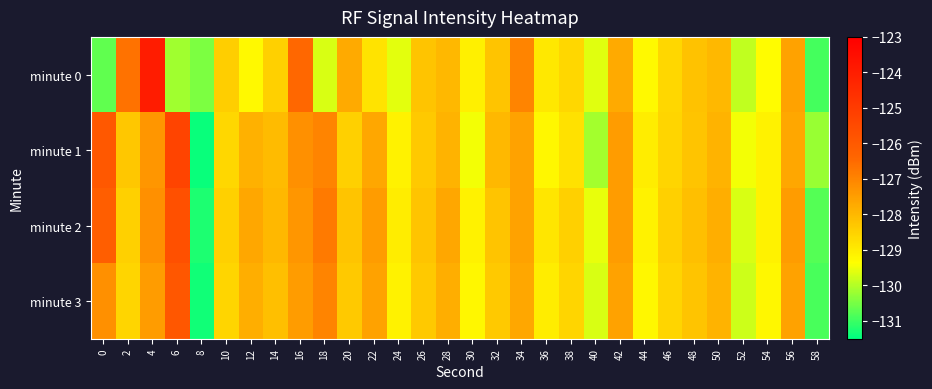

At which category is the sum across all series the highest?

4